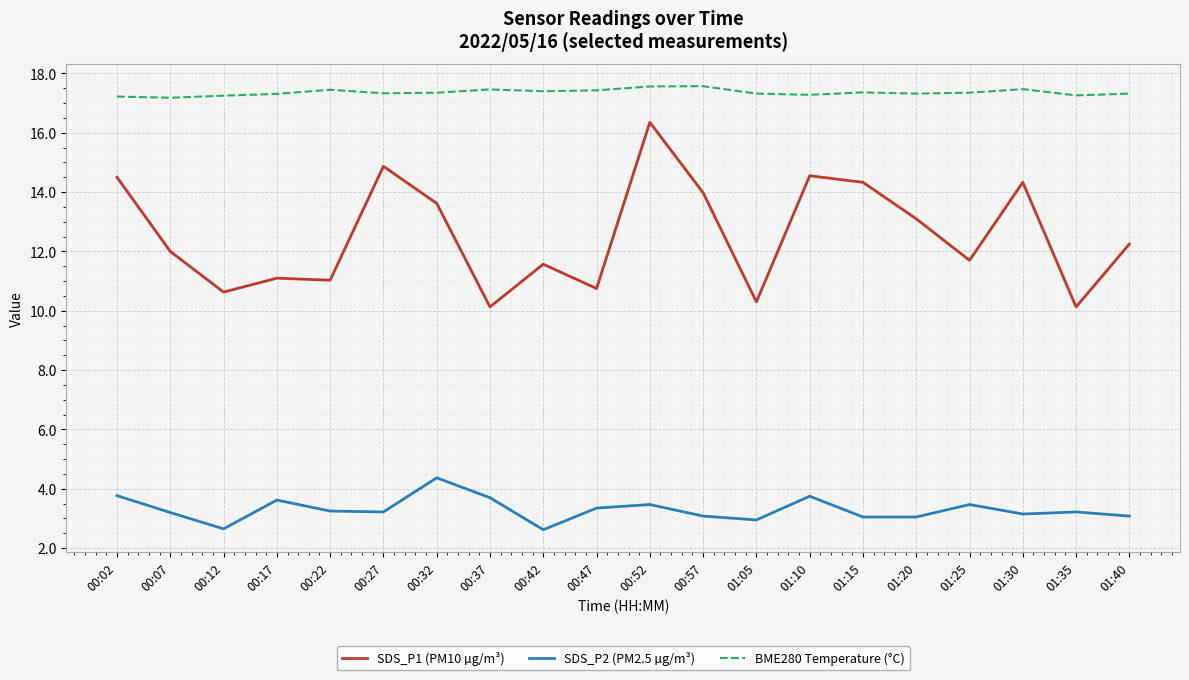

What is the spread (max minus min) of values at 01:15?

14.3